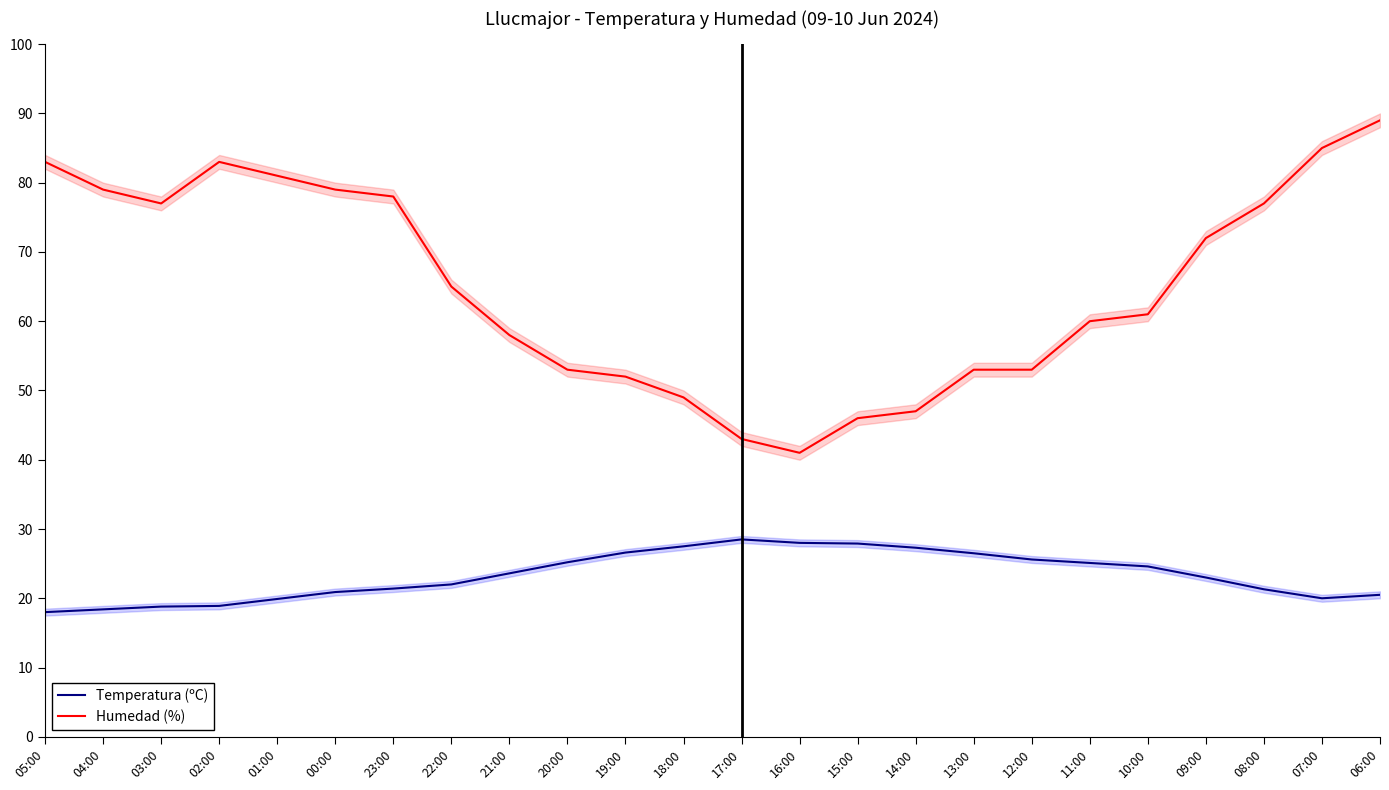

At which category does Temperatura (ºC) reach its first local valley?

07:00